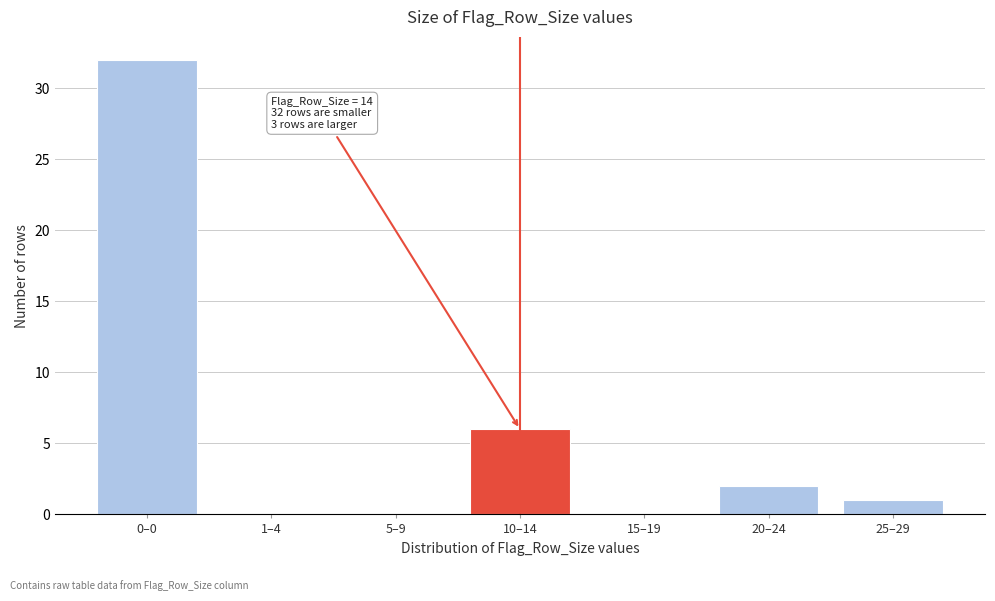

Reading left to right, transcribe all the data shown in this chart.

0–0=32	1–4=0	5–9=0	10–14=6	15–19=0	20–24=2	25–29=1